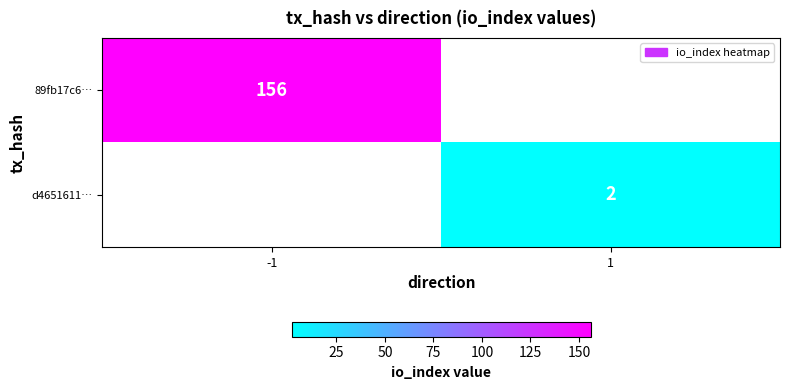

Is the value of d4651611… at 1 greater than the value of 89fb17c6… at -1?

No